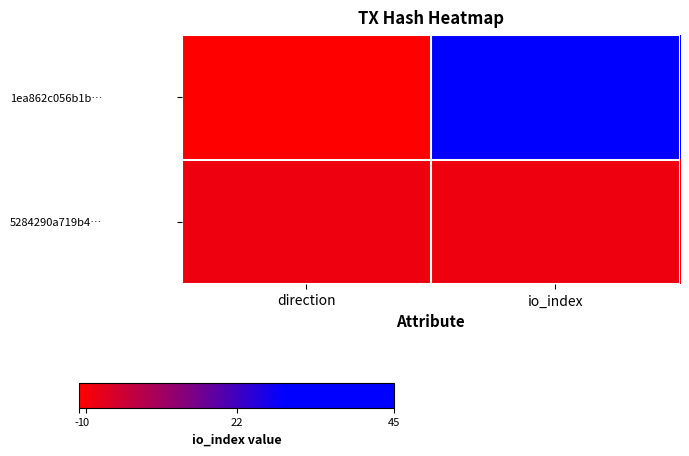

Which series changed the most between direction and io_index?

1ea862c056b1b…